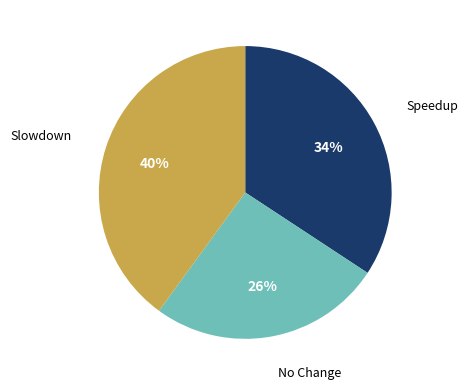

How many segments does this pie chart have?

3